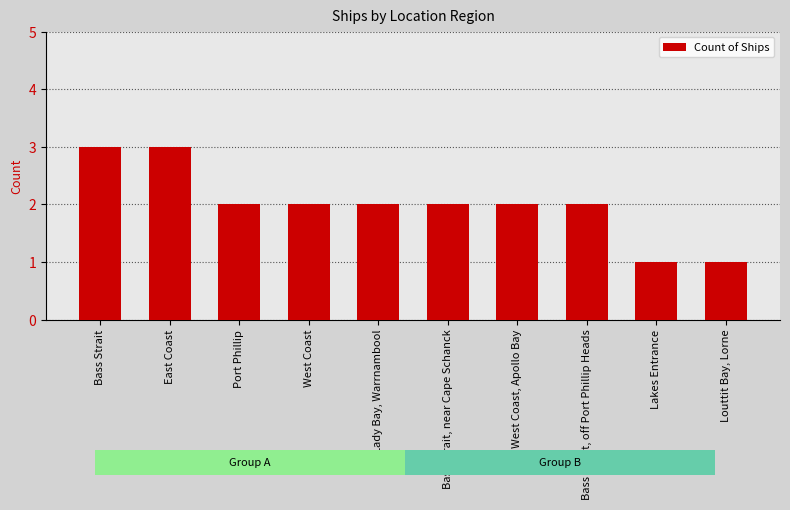

What position from the left is Bass Strait, near Cape Schanck?

6